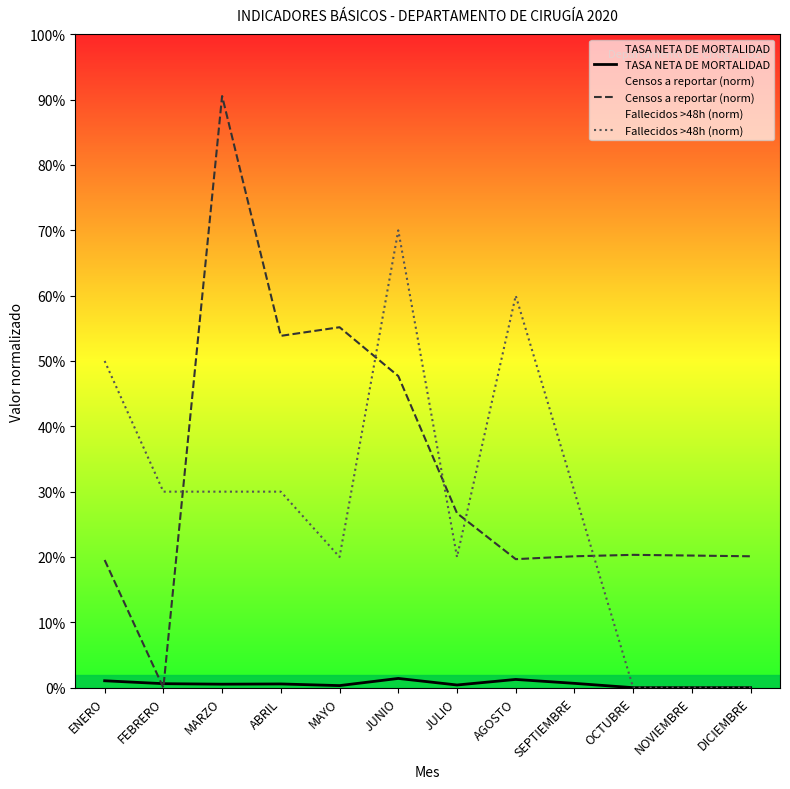

What is the label of the 8th point from the left?

AGOSTO